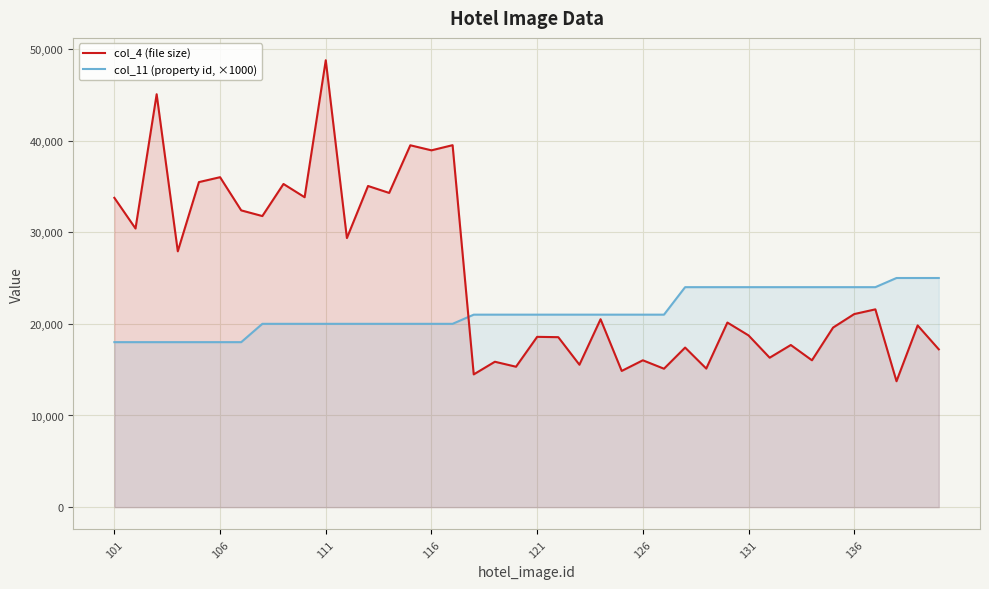

How many lines are shown in the chart?

2